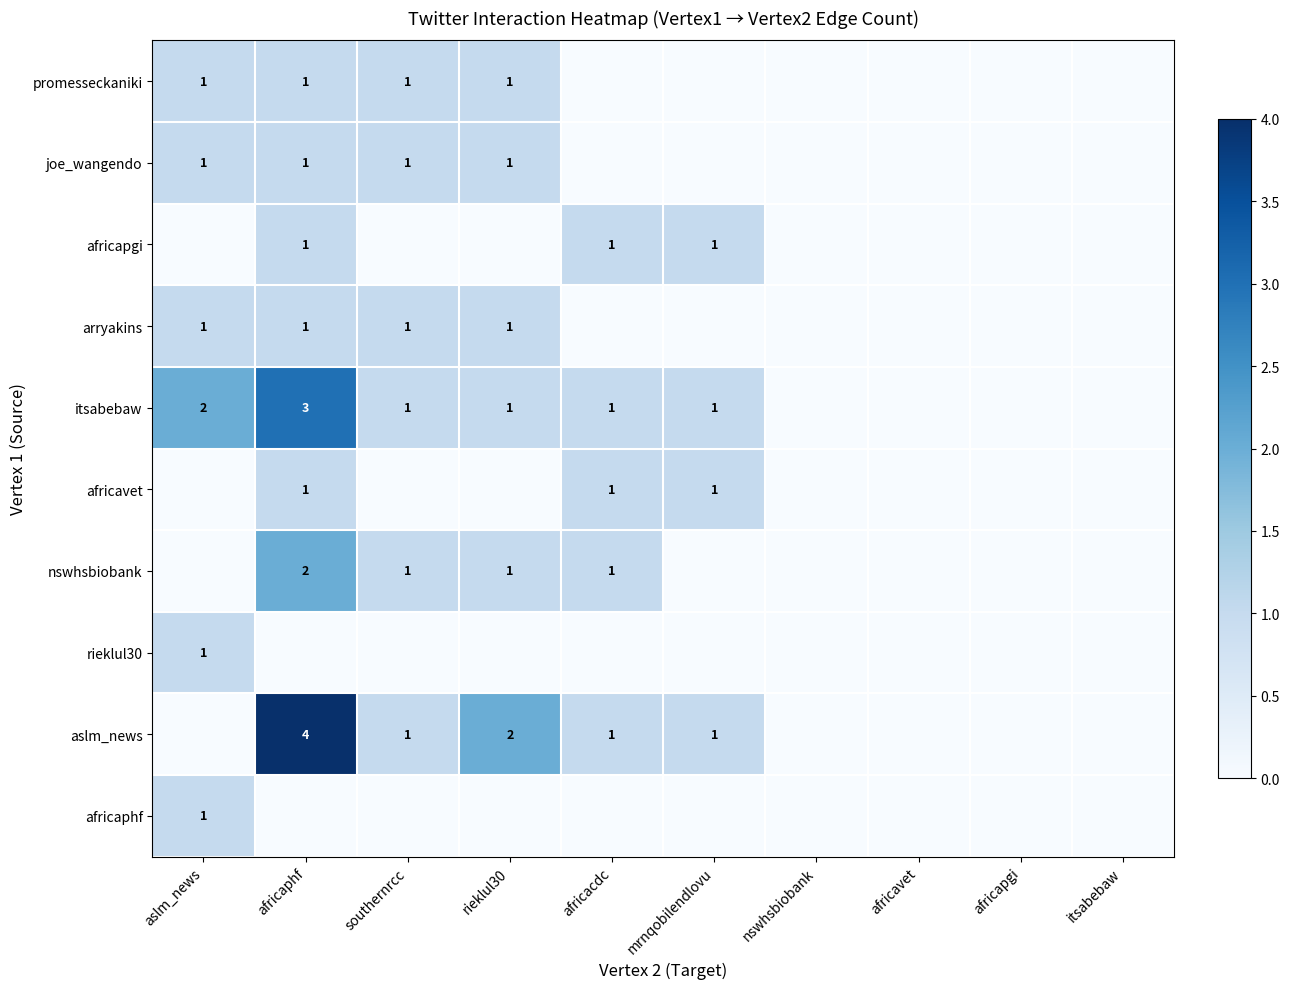

What is the greatest value displayed?

4